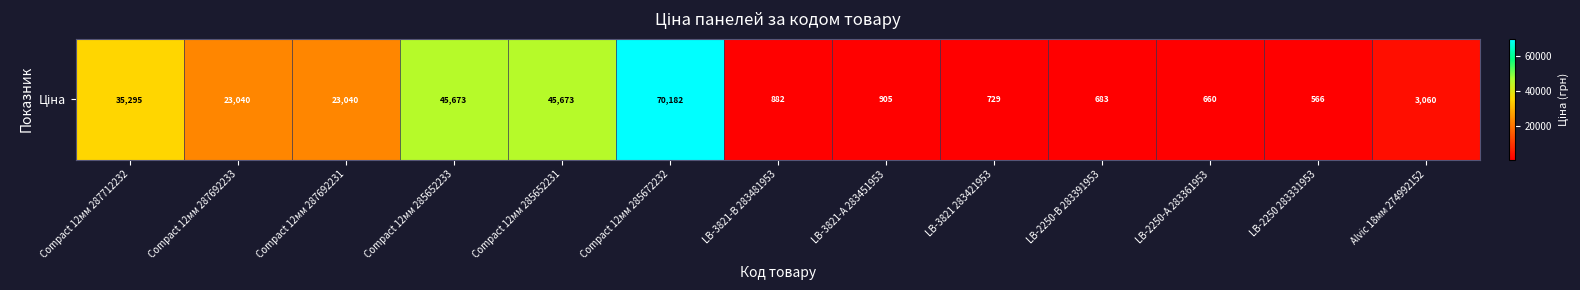

At which label does the data first exceed 3059?

Compact 12мм 287712232